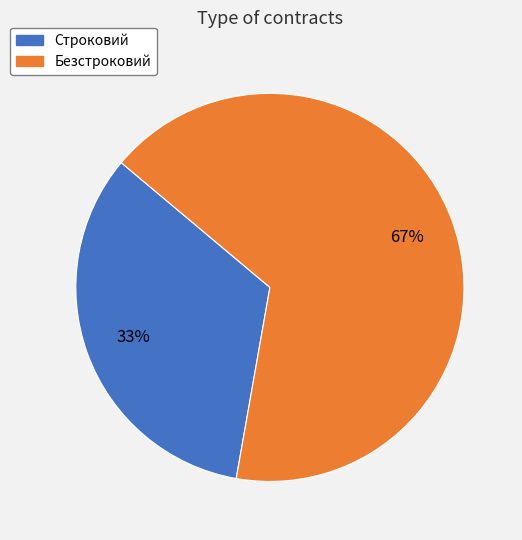

Between Безстроковий and Строковий, which is larger?

Безстроковий